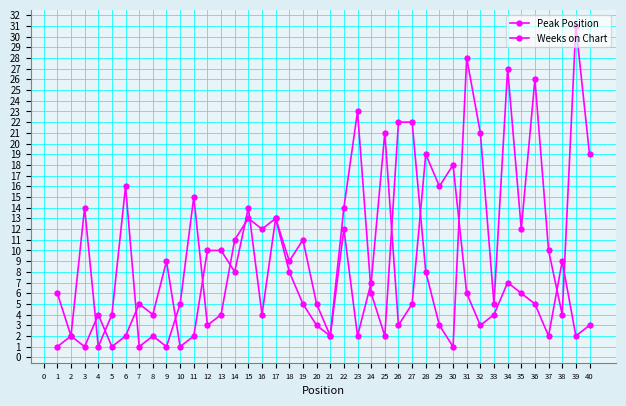

What is the sum of all Peak Position values?

393